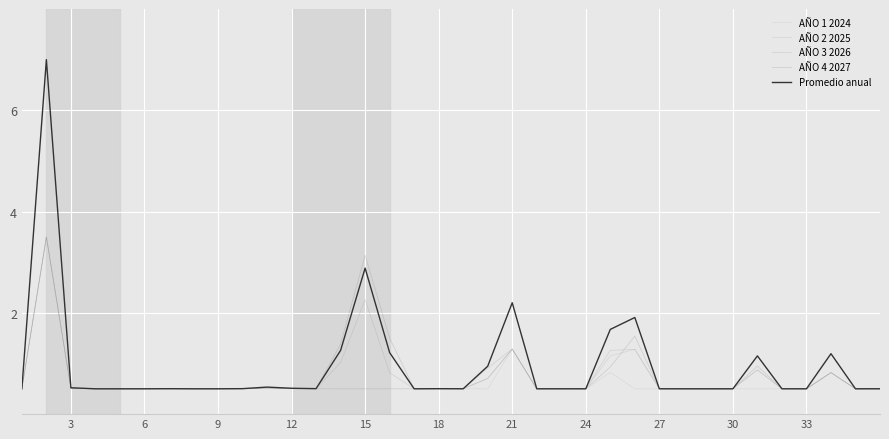

How many lines are shown in the chart?

5